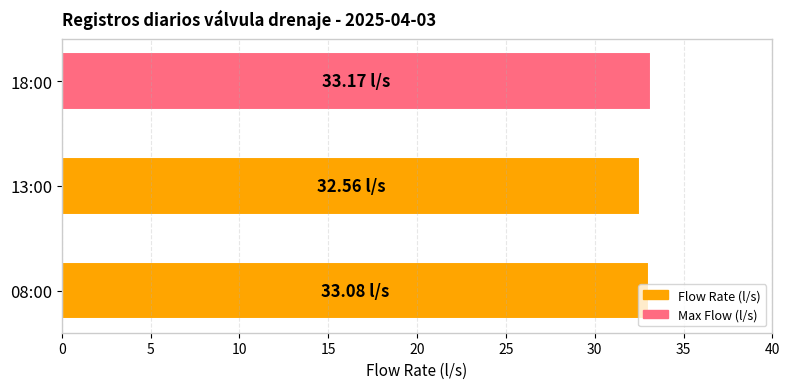

Approximately how many times larger is the value at 18:00 compared to 13:00?

1.0